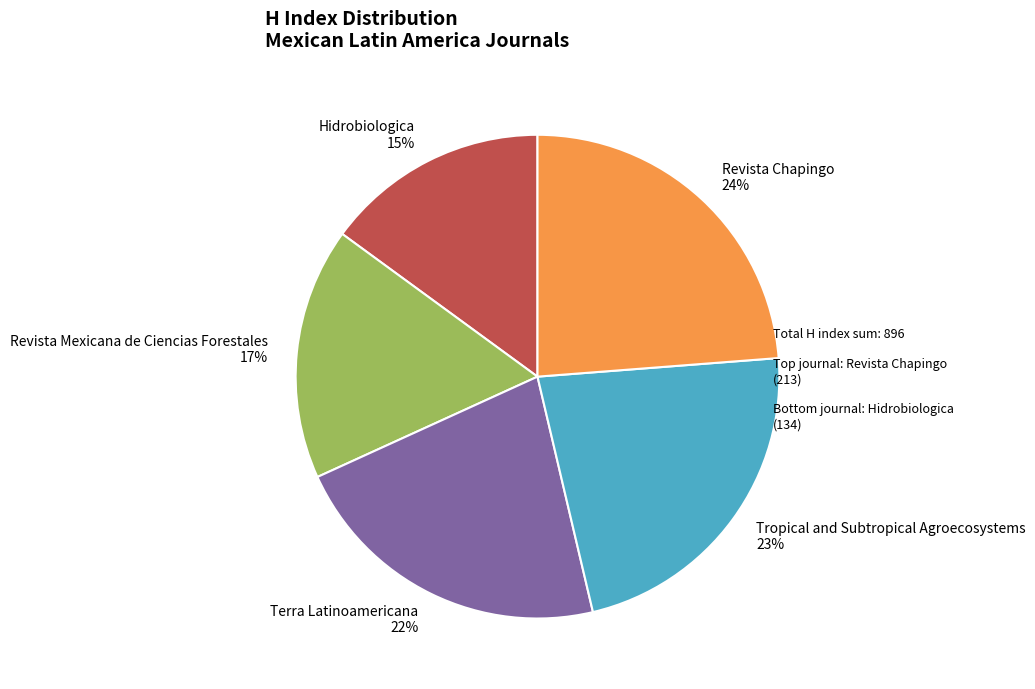

How many slices are in this pie chart?

5